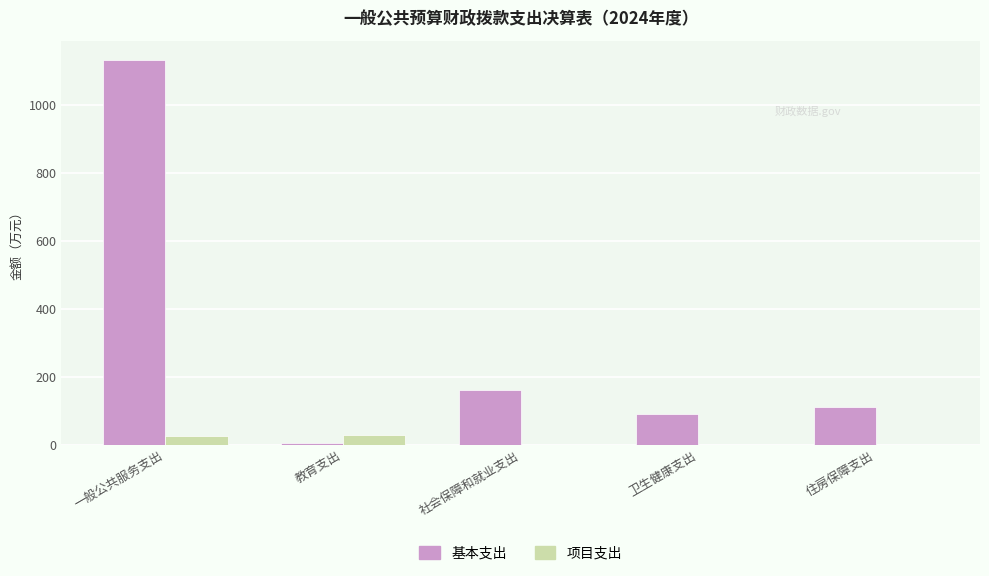

At which label is 基本支出 closest to 568?

社会保障和就业支出